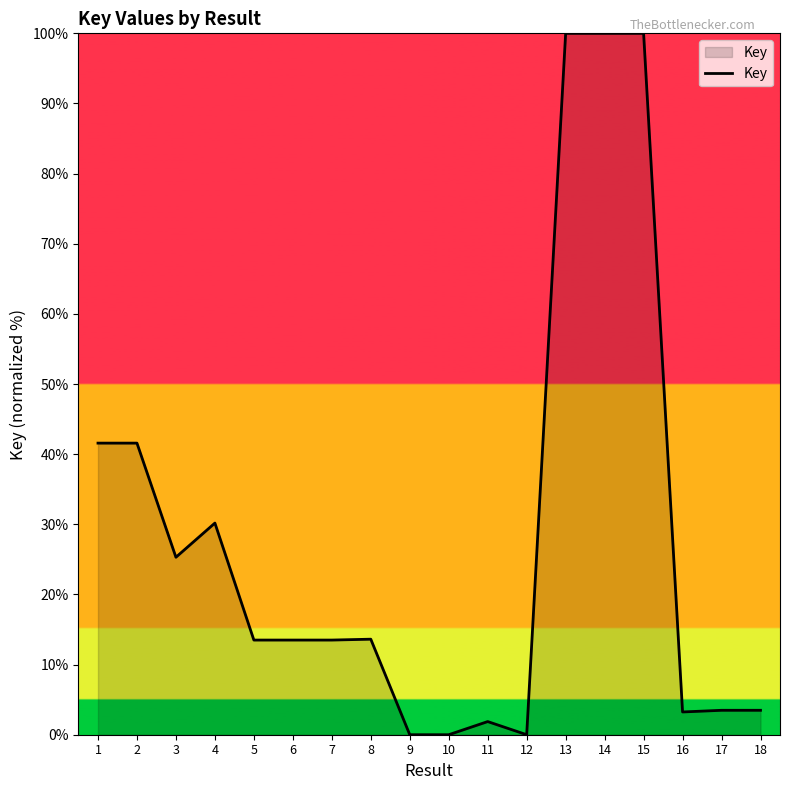

What is the maximum value shown in the chart?

100.0